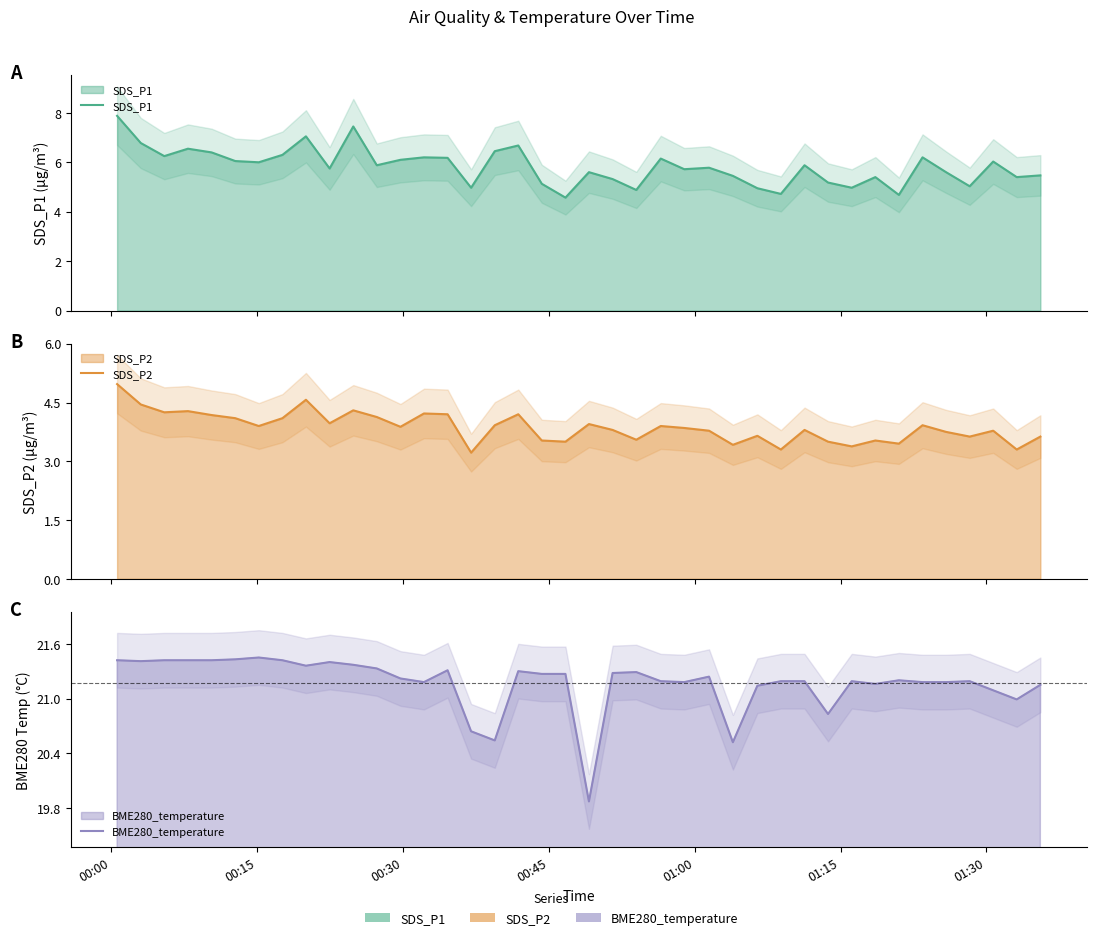

What is the maximum value for SDS_P1?

7.9